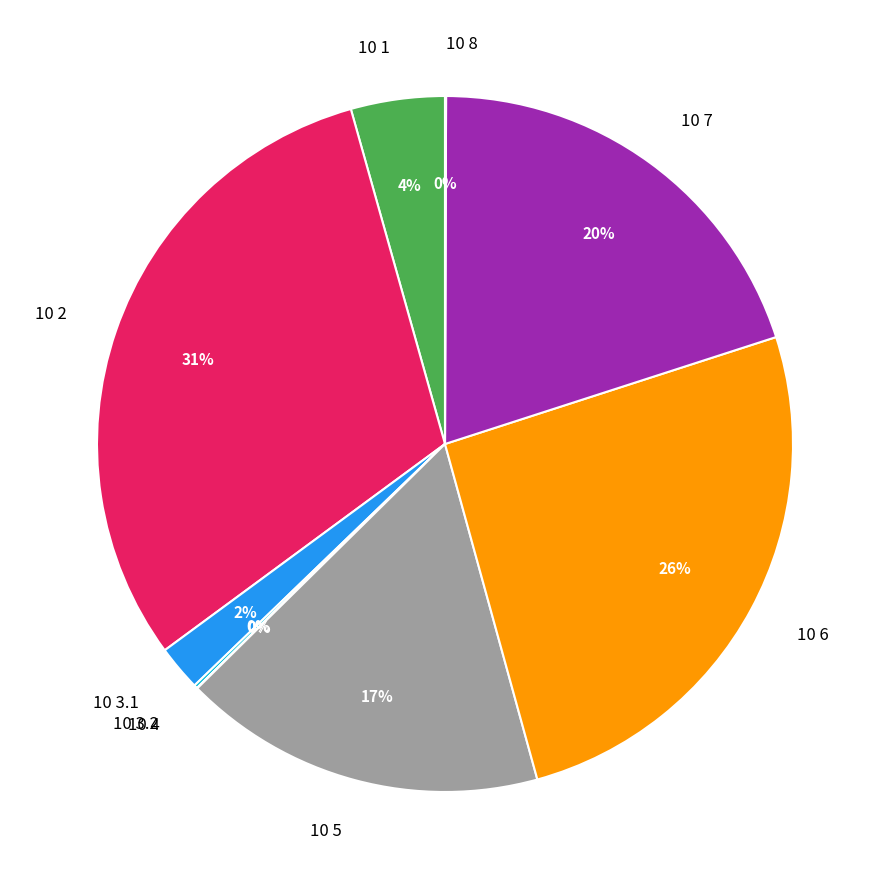

Do 10 2 and 10 1 together represent more than half of the pie?

No